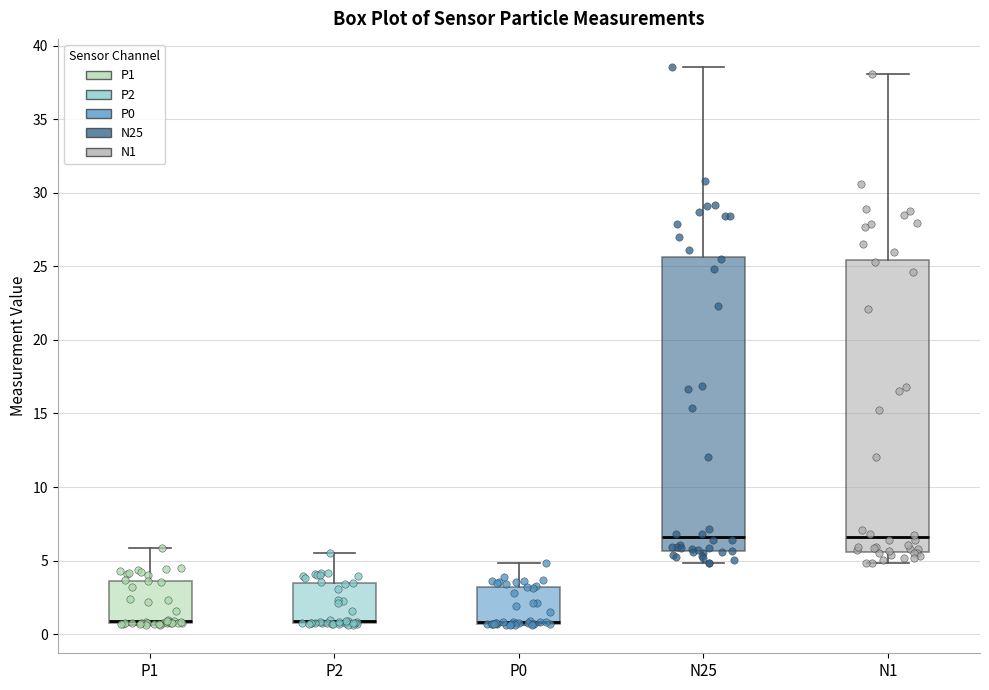

Reading left to right, transcribe this box plot: for each box, give where its median line is, the range the box spans, and where its two whiskers end, as read against the y-axis. The values are not printed on the chart, so give them approximately, as read against the axis.

P1: median 1.0 (drawn on the box's lower edge), box 0.5 to 3.5, whiskers 0.5 to 6.0
P2: median 1.0 (drawn on the box's lower edge), box 0.5 to 3.5, whiskers 0.5 to 5.5
P0: median 1.0 (drawn on the box's lower edge), box 0.5 to 3.0, whiskers 0.5 to 5.0
N25: median 6.5, box 5.5 to 25.5, whiskers 5.0 to 38.5
N1: median 6.5, box 5.5 to 25.5, whiskers 5.0 to 38.0